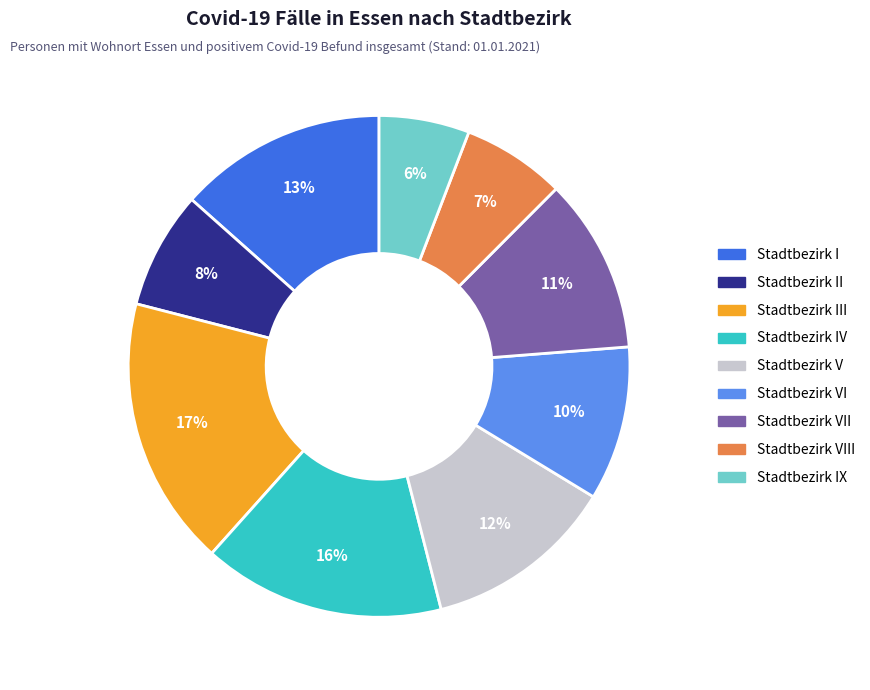

Rank the categories by value from lowest to highest.

Stadtbezirk IX, Stadtbezirk VIII, Stadtbezirk II, Stadtbezirk VI, Stadtbezirk VII, Stadtbezirk V, Stadtbezirk I, Stadtbezirk IV, Stadtbezirk III